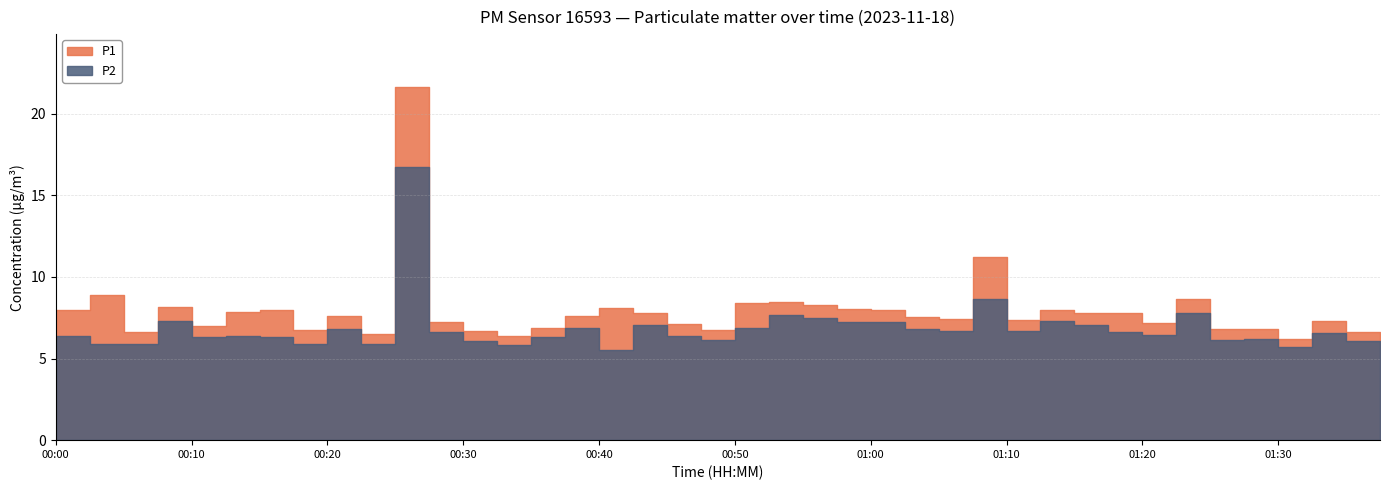

What is the minimum value for P1?

6.2